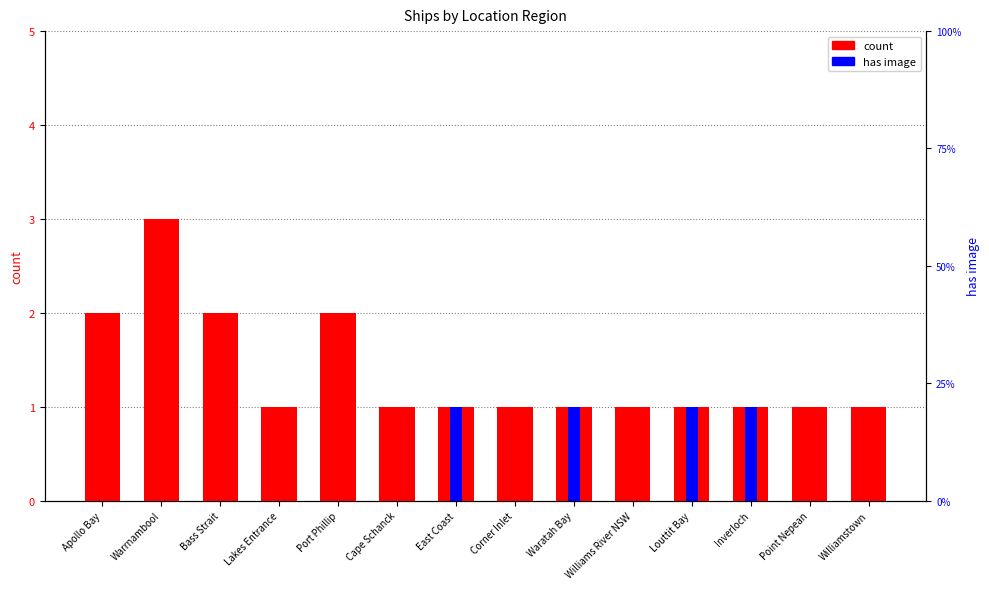

Reading right to left, transcribe all the data shown in this chart.

count: Williamstown=1	Point Nepean=1	Inverloch=1	Louttit Bay=1	Williams River NSW=1	Waratah Bay=1	Corner Inlet=1	East Coast=1	Cape Schanck=1	Port Phillip=2	Lakes Entrance=1	Bass Strait=2	Warrnambool=3	Apollo Bay=2
has image (0 or 1): Williamstown=0	Point Nepean=0	Inverloch=1	Louttit Bay=1	Williams River NSW=0	Waratah Bay=1	Corner Inlet=0	East Coast=1	Cape Schanck=0	Port Phillip=0	Lakes Entrance=0	Bass Strait=0	Warrnambool=0	Apollo Bay=0